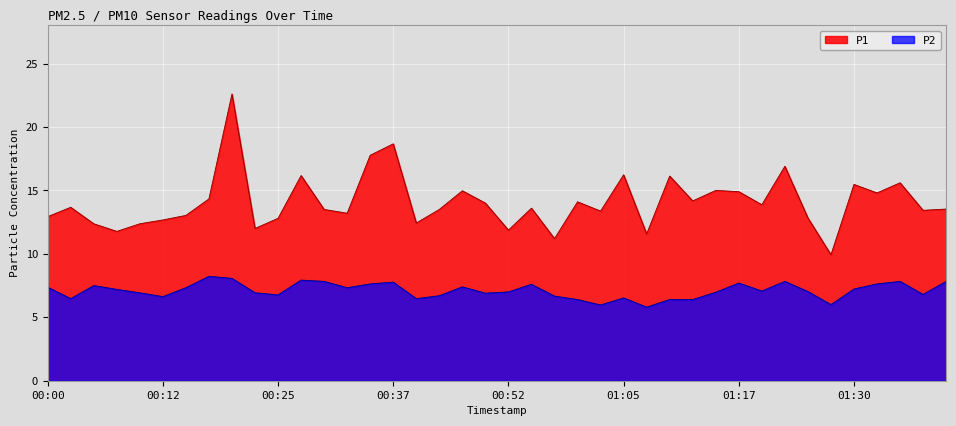

At which label is P2 closest to 7?

00:52